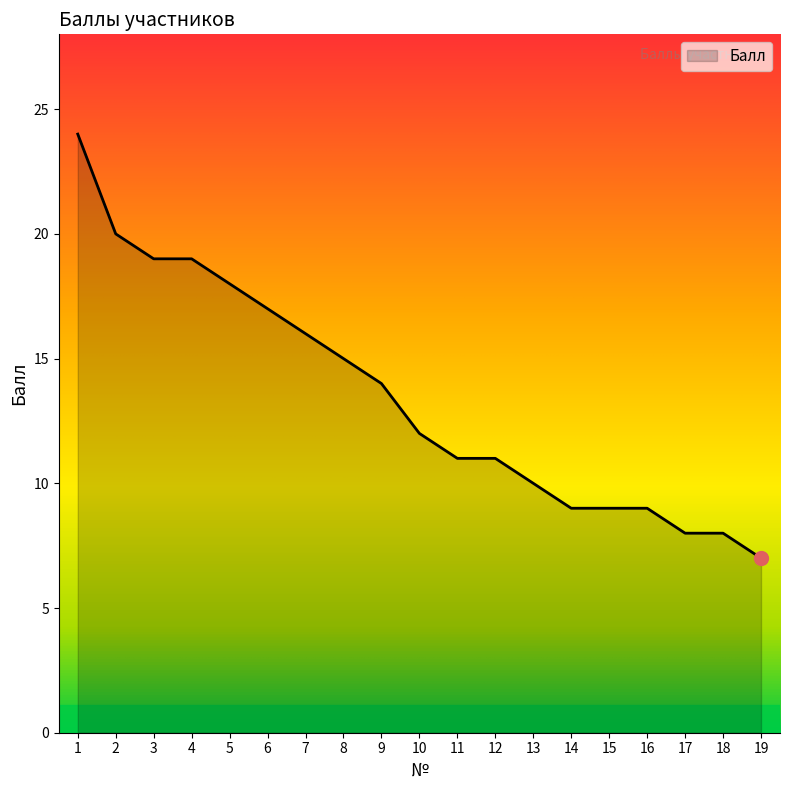

Reading left to right, extract all data points from this chart.

24	20	19	19	18	17	16	15	14	12	11	11	10	9	9	9	8	8	7